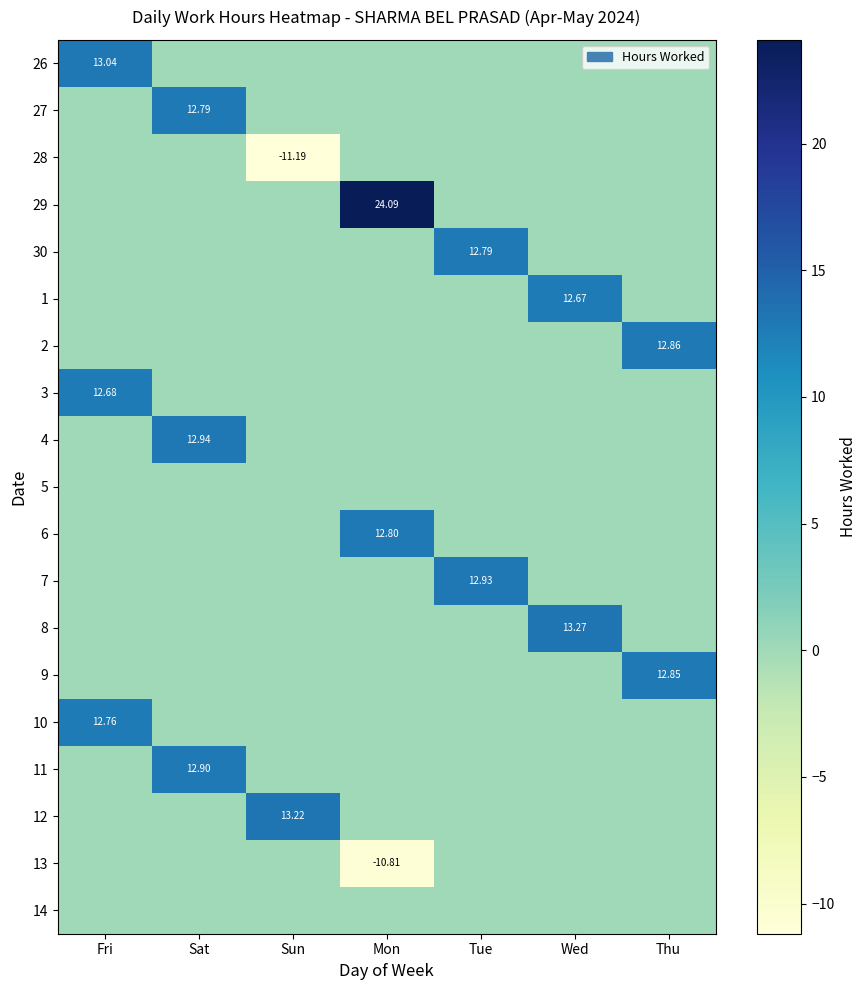

Which label corresponds to the smallest value in the chart?

Sun